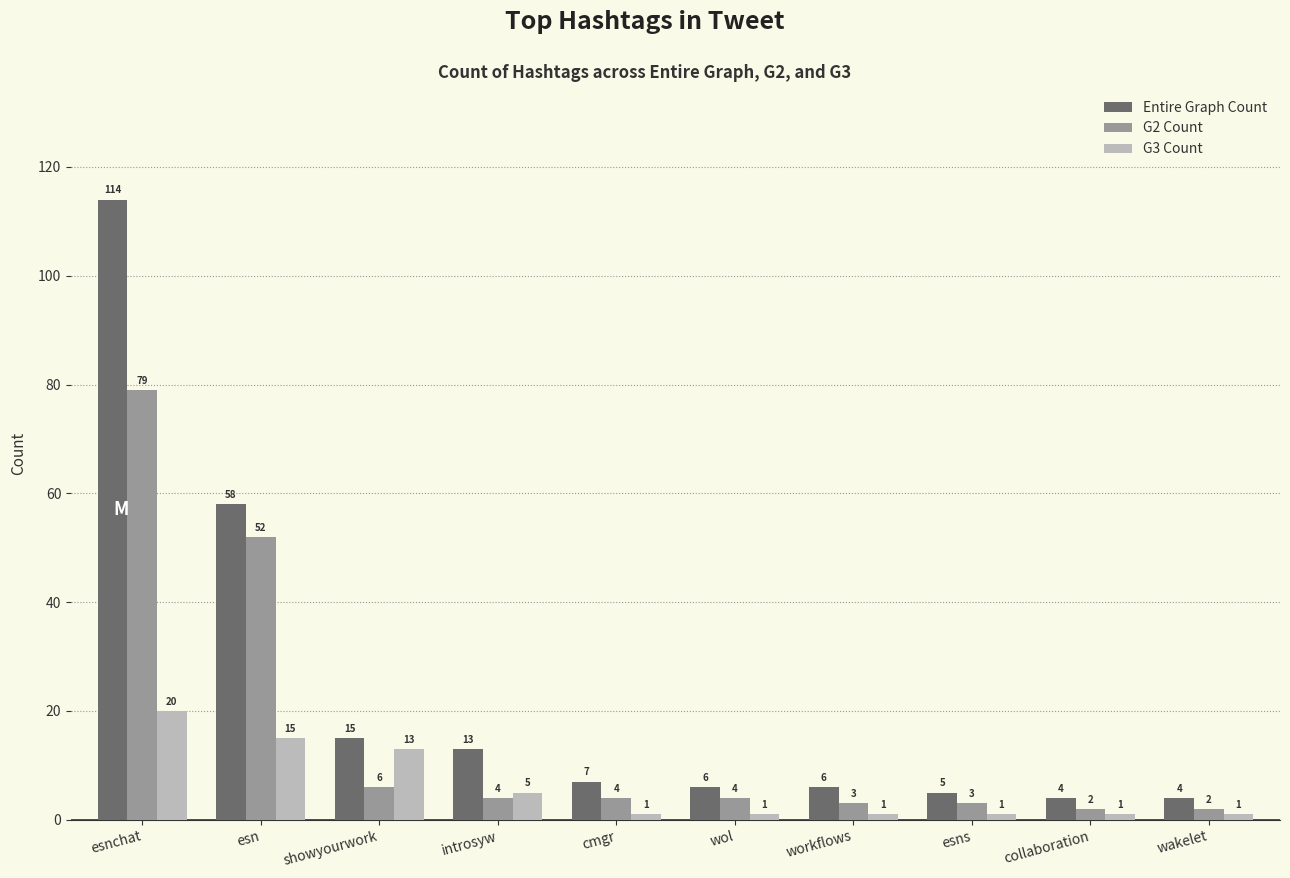

True or false: G2 Count has a value of 2 at collaboration.

True